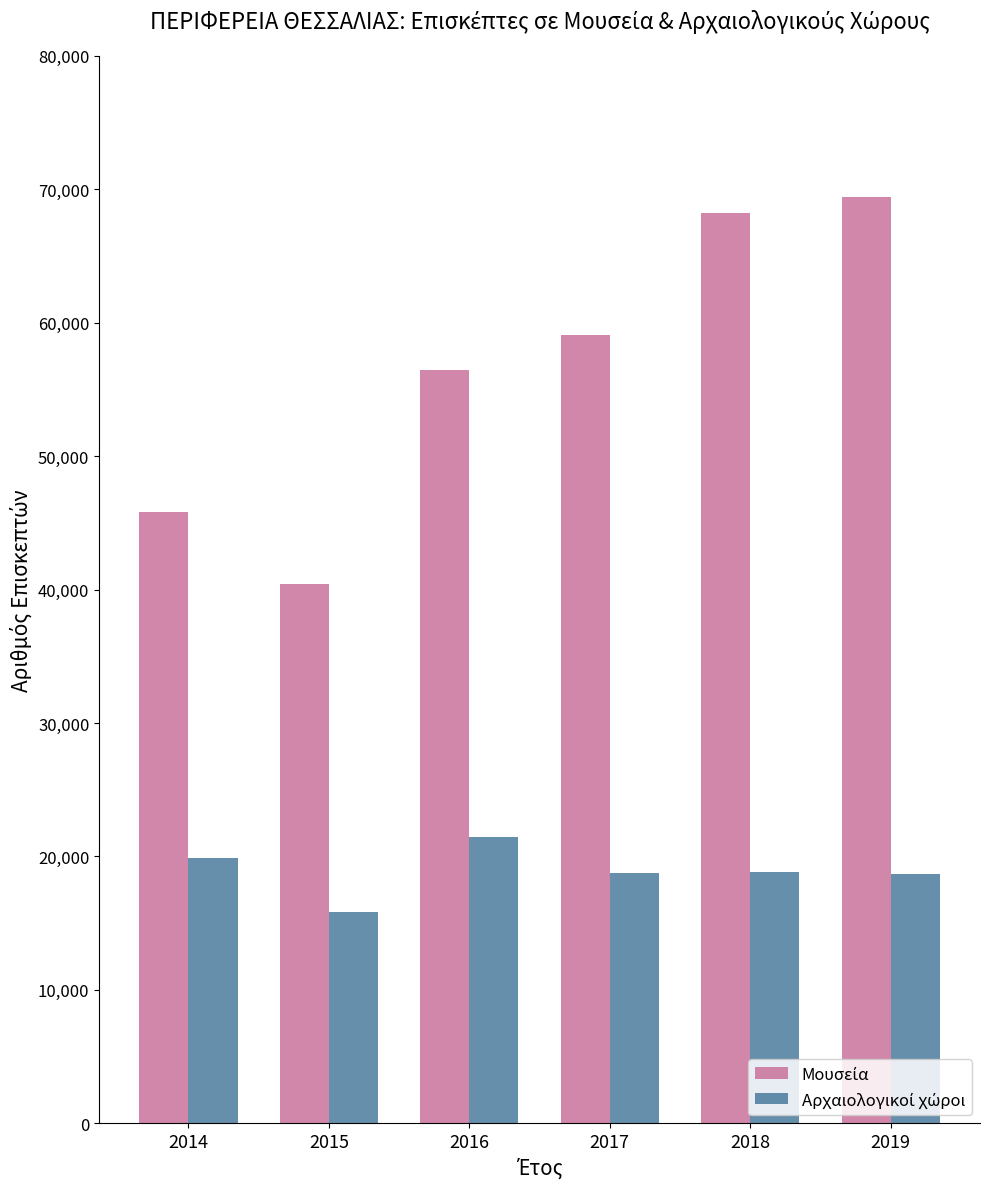

Which label corresponds to the smallest value in the chart?

2015